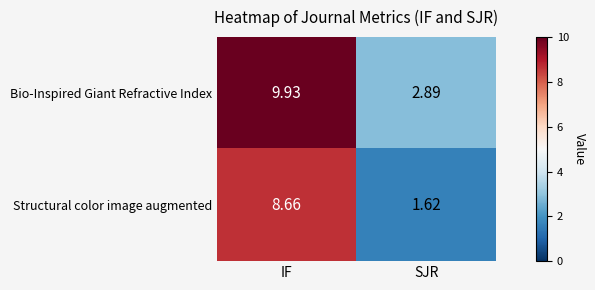

Count the number of data series in this chart.

2